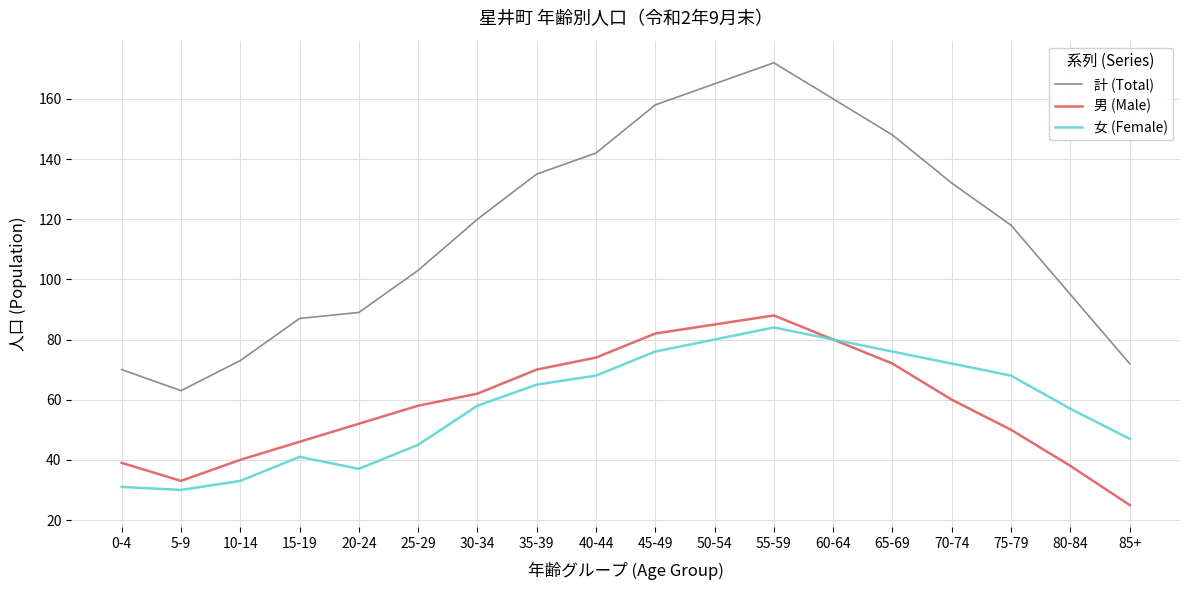

Where is the first local minimum for 計 (Total)?

5-9